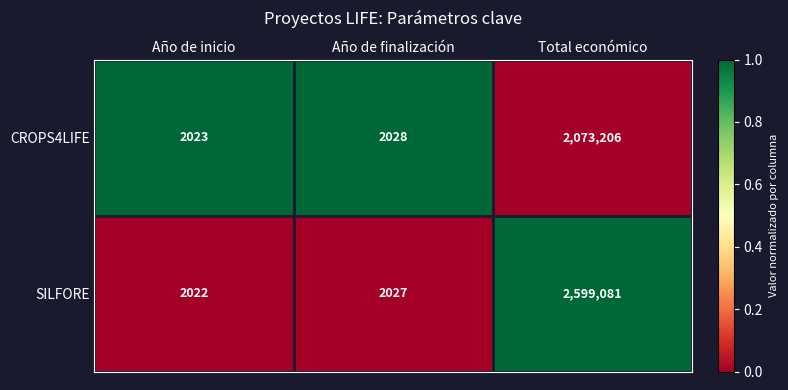

What is the spread (max minus min) of values at Total económico?

525875